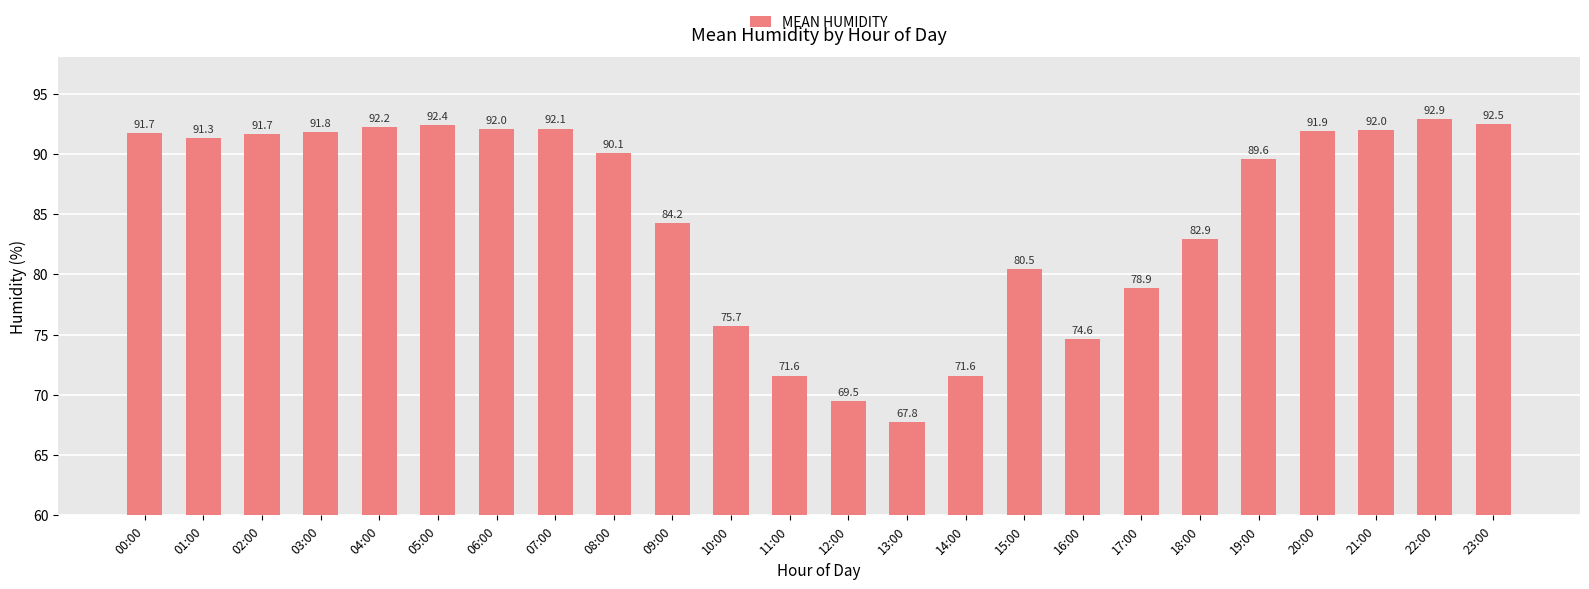

Are the bars grouped side by side (vs. stacked)?

No